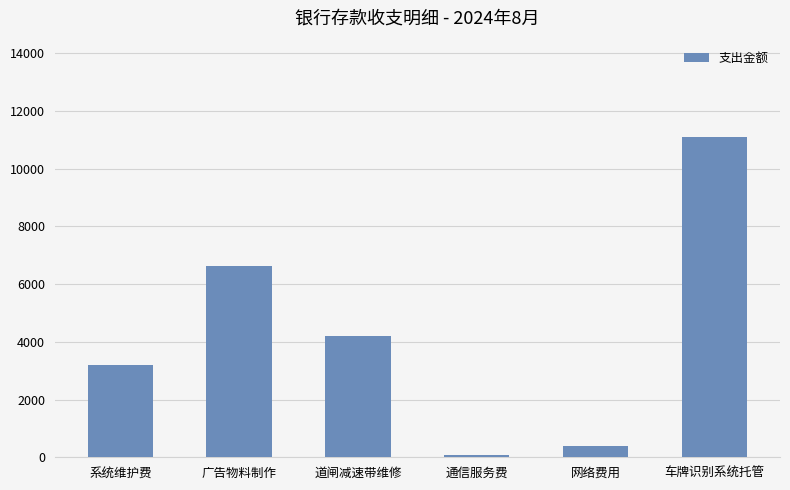

How many data points are less than 4209?

3